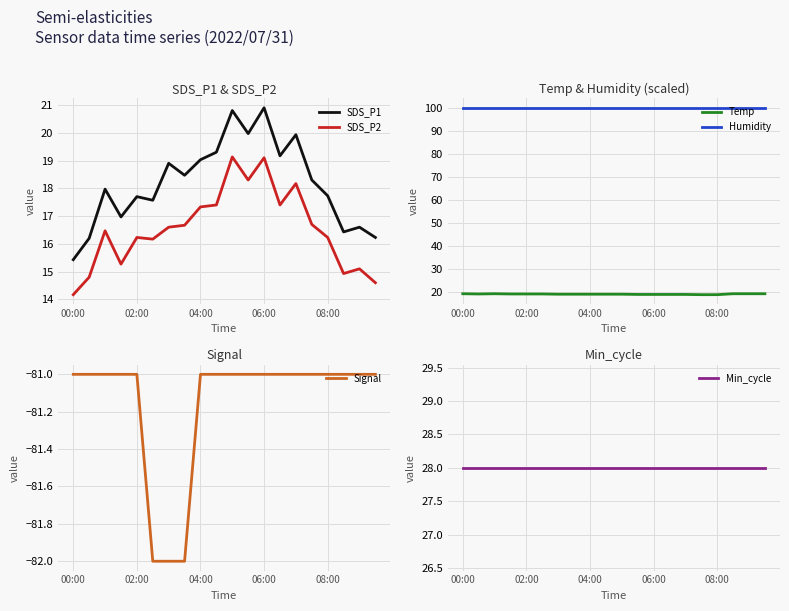

True or false: Temp has a value of 24.7 at 6.

False